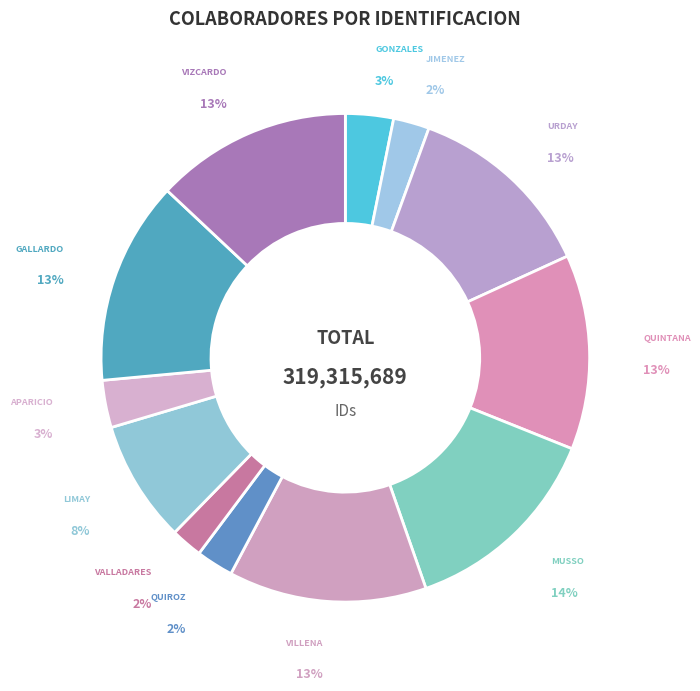

Do QUIROZ and JIMENEZ together represent more than half of the pie?

No